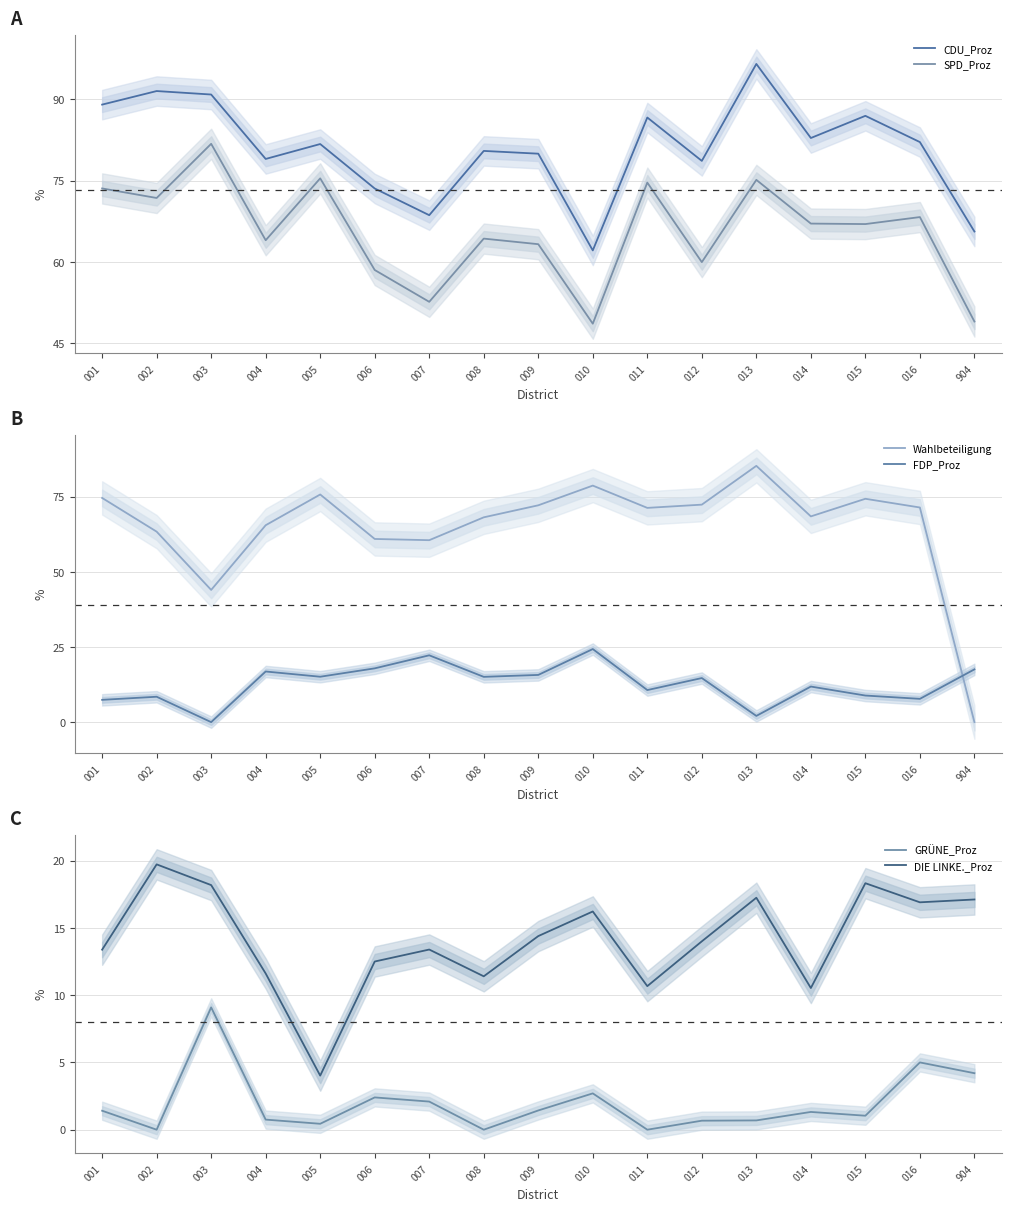

At which category does FDP_Proz reach its first local peak?

002